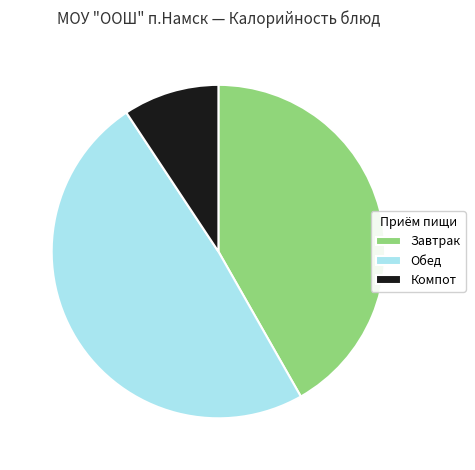

Is it true that Компот is 9% of the pie?

True